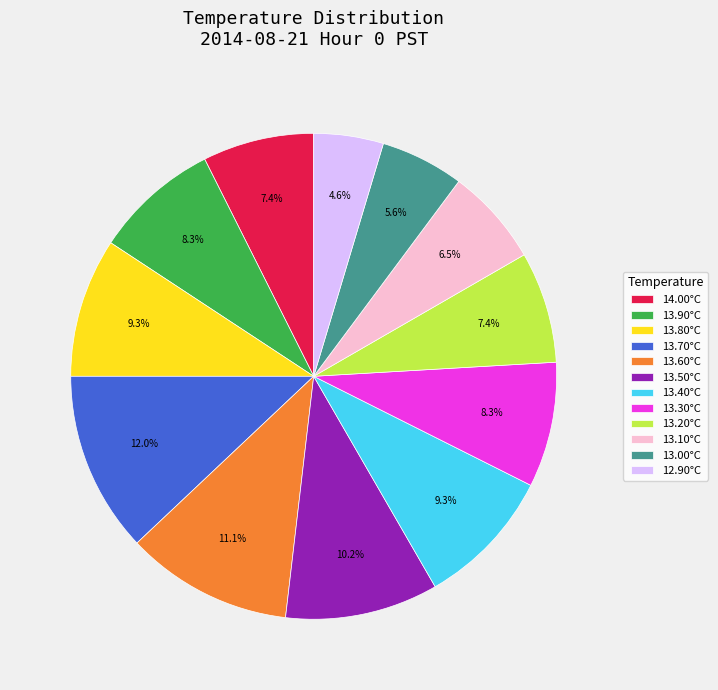

Does 13.00°C represent more than half of the total?

No